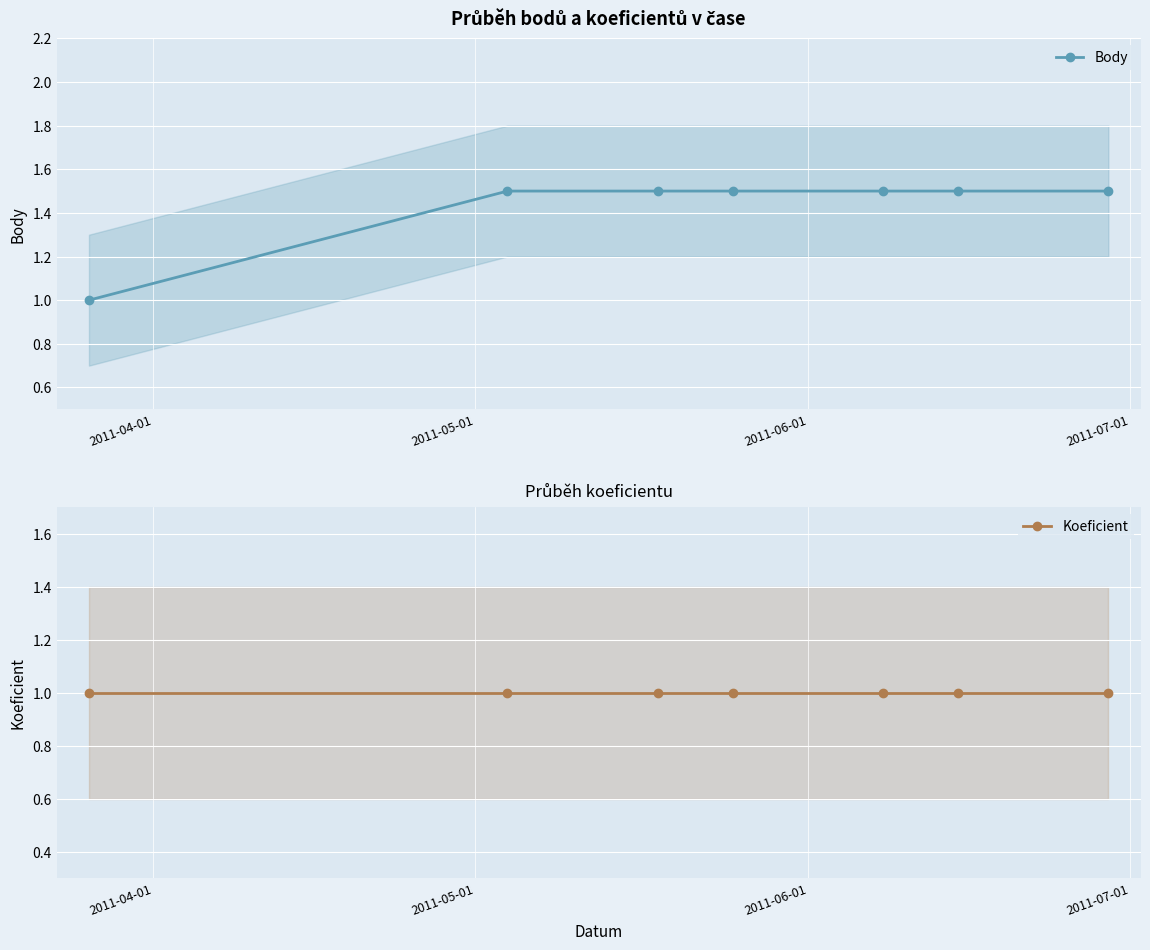

What are all the series names shown in the legend?

Body, Koeficient